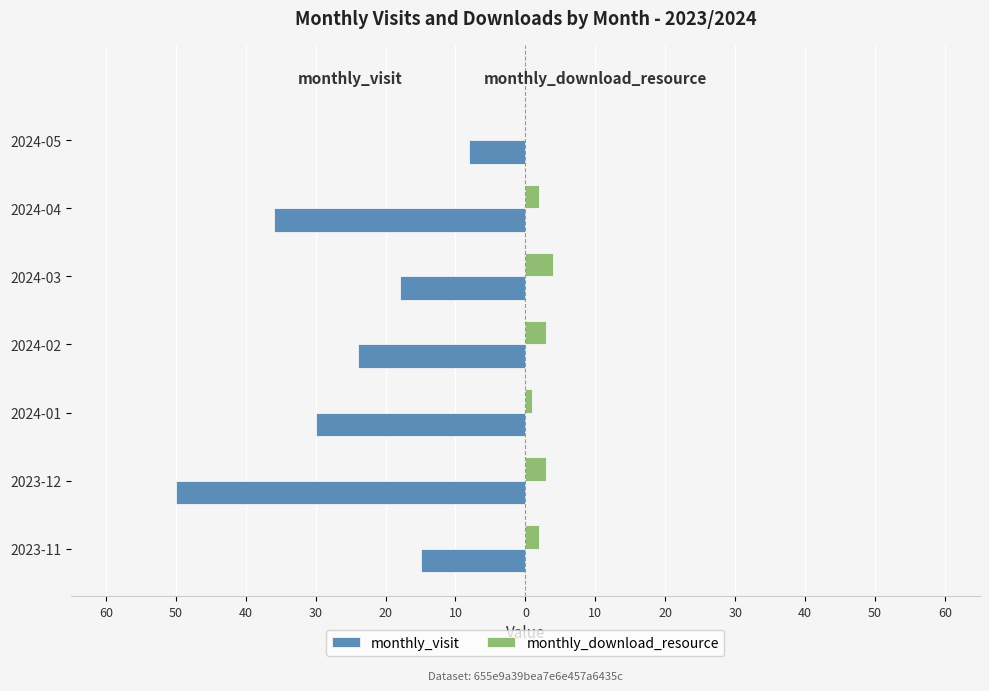

What are all the series names shown in the legend?

monthly_visit, monthly_download_resource